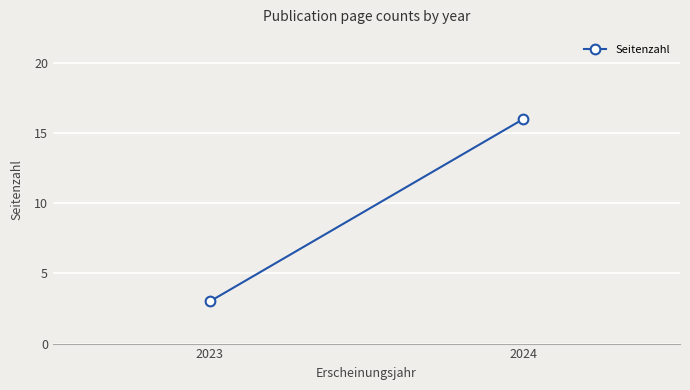

True or false: the data shows 4 at 2023.

False